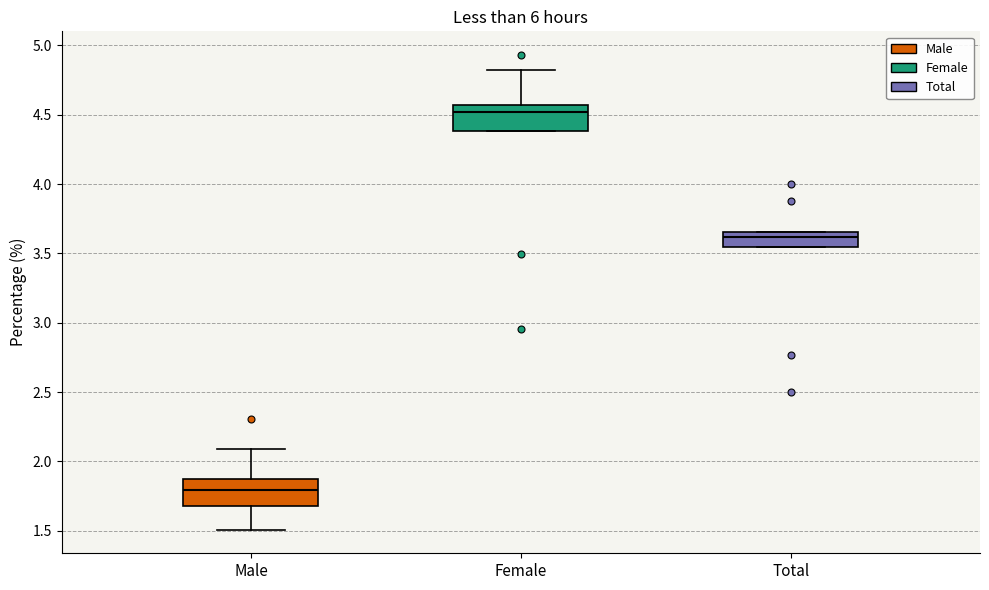

Reading left to right, read every box against the y-axis: the position of its median line, the range the box covers, and the ends of its whiskers. The values are not printed on the chart, so give them approximately, as read against the axis.

Male: median 1.80, box 1.70 to 1.85, whiskers 1.50 to 2.10
Female: median 4.50, box 4.40 to 4.55, whiskers 4.40 to 4.80
Total: median 3.60, box 3.55 to 3.65, whiskers 3.55 to 3.65